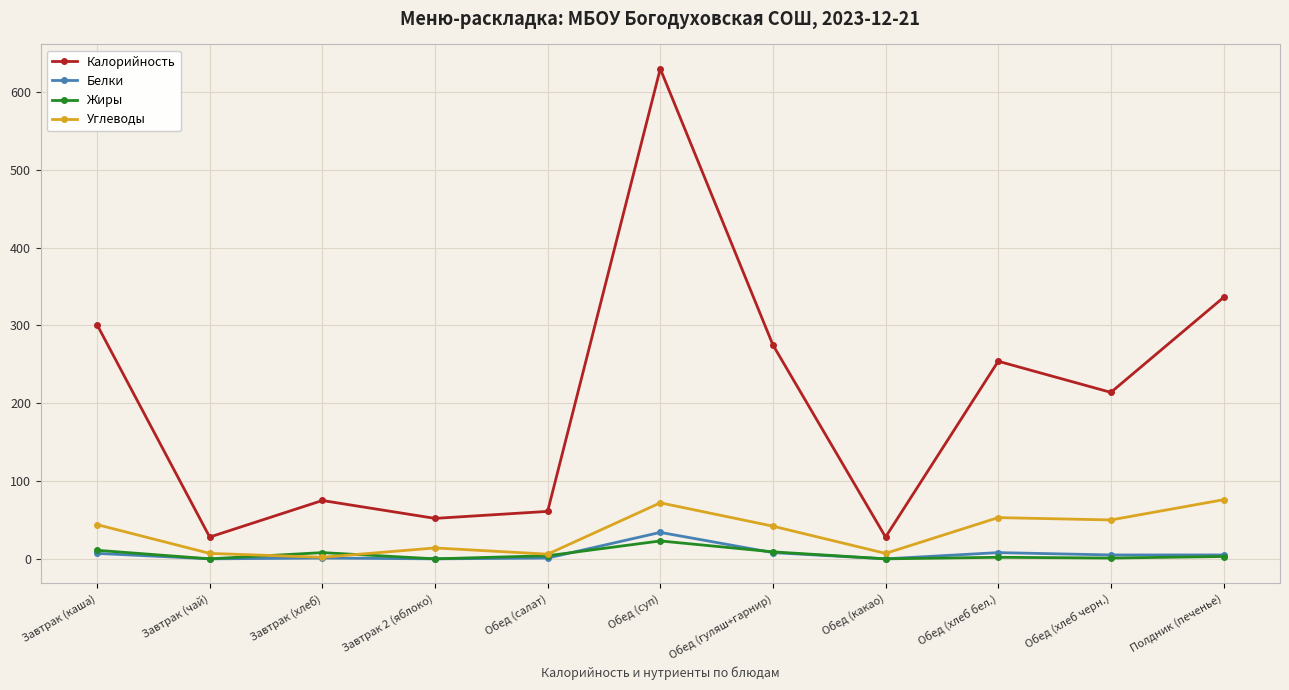

What is the maximum value for Жиры?

23